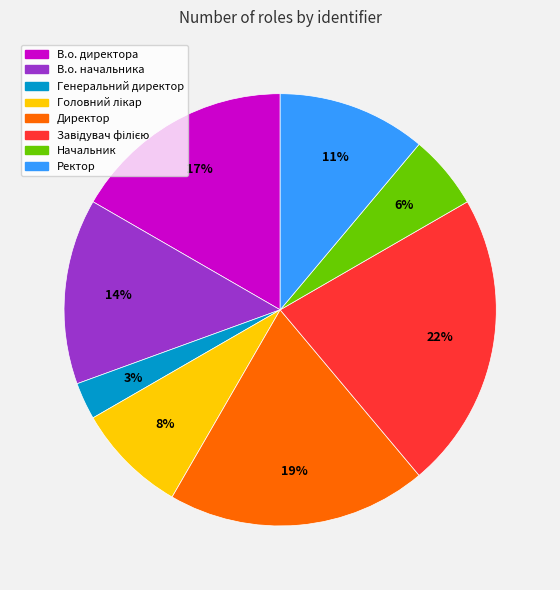

To the nearest percent, what portion does Директор represent?

19%